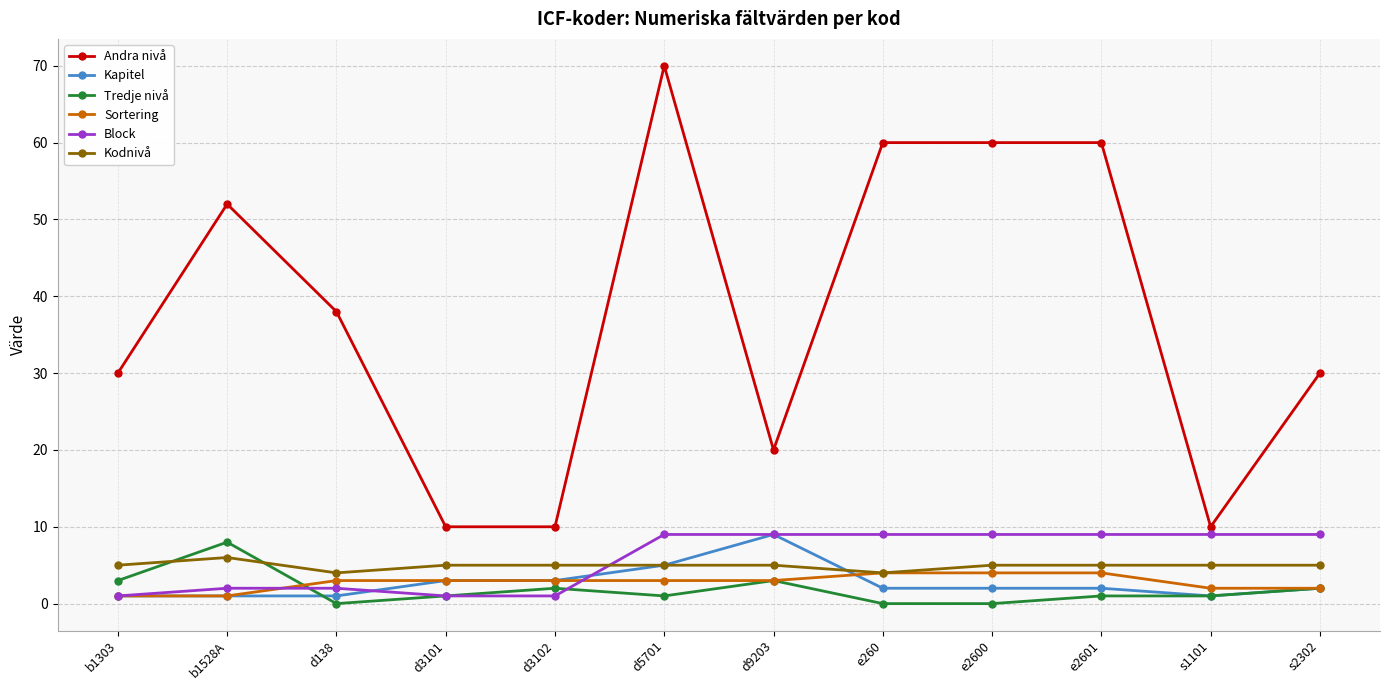

The value of Andra nivå at d3101 is 10. True or false?

True